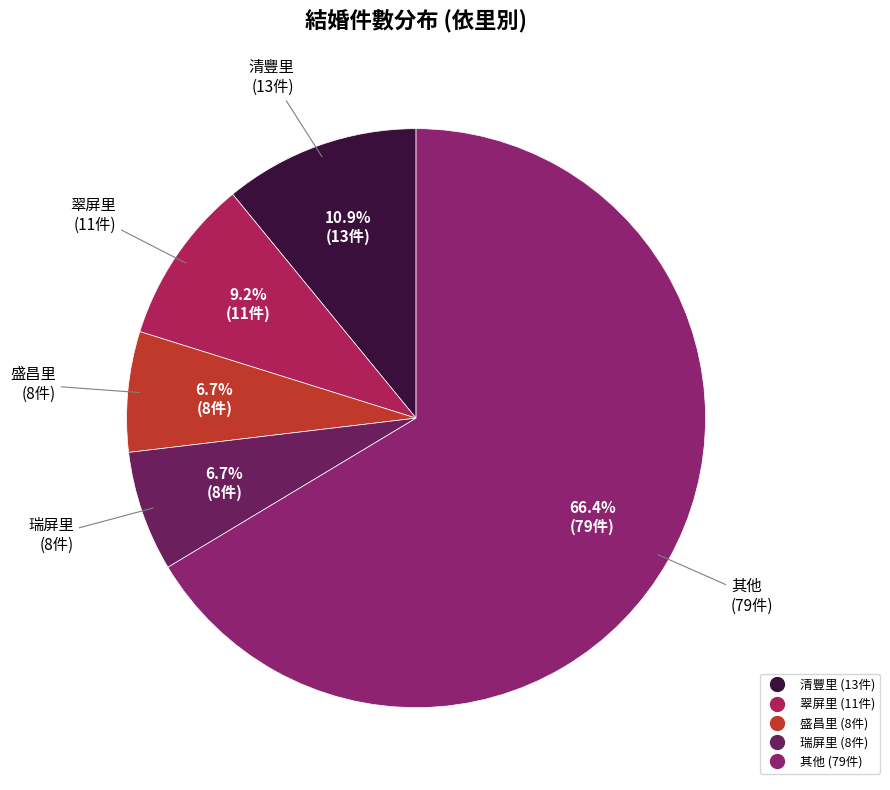

Is there any slice that represents more than half of the pie?

Yes